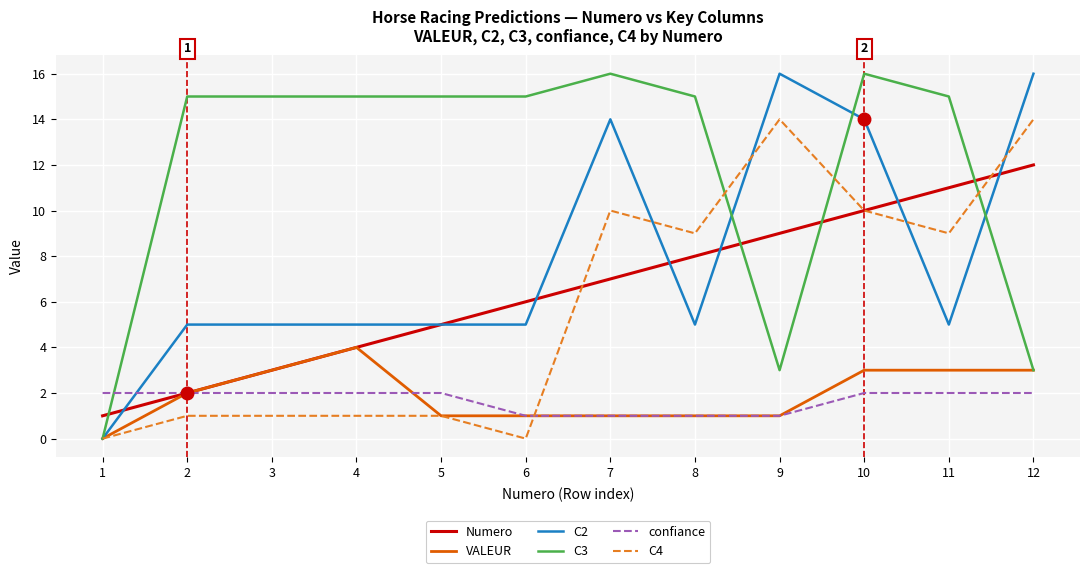

The VALEUR series shows 3 at 10. True or false?

True